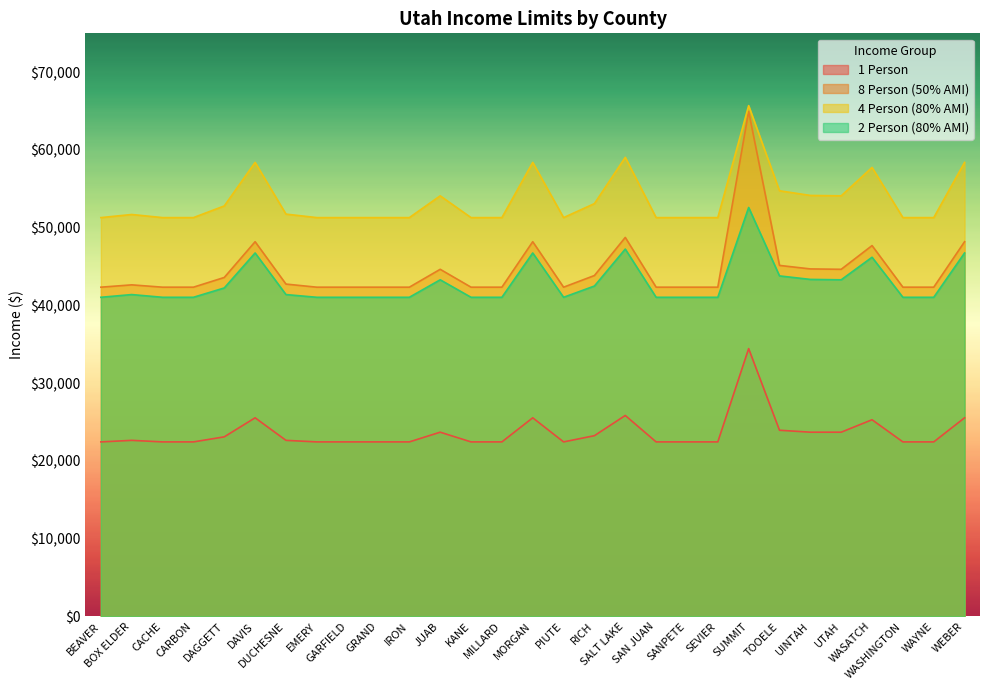

What is the difference between the highest and lowest values at JUAB?

30400